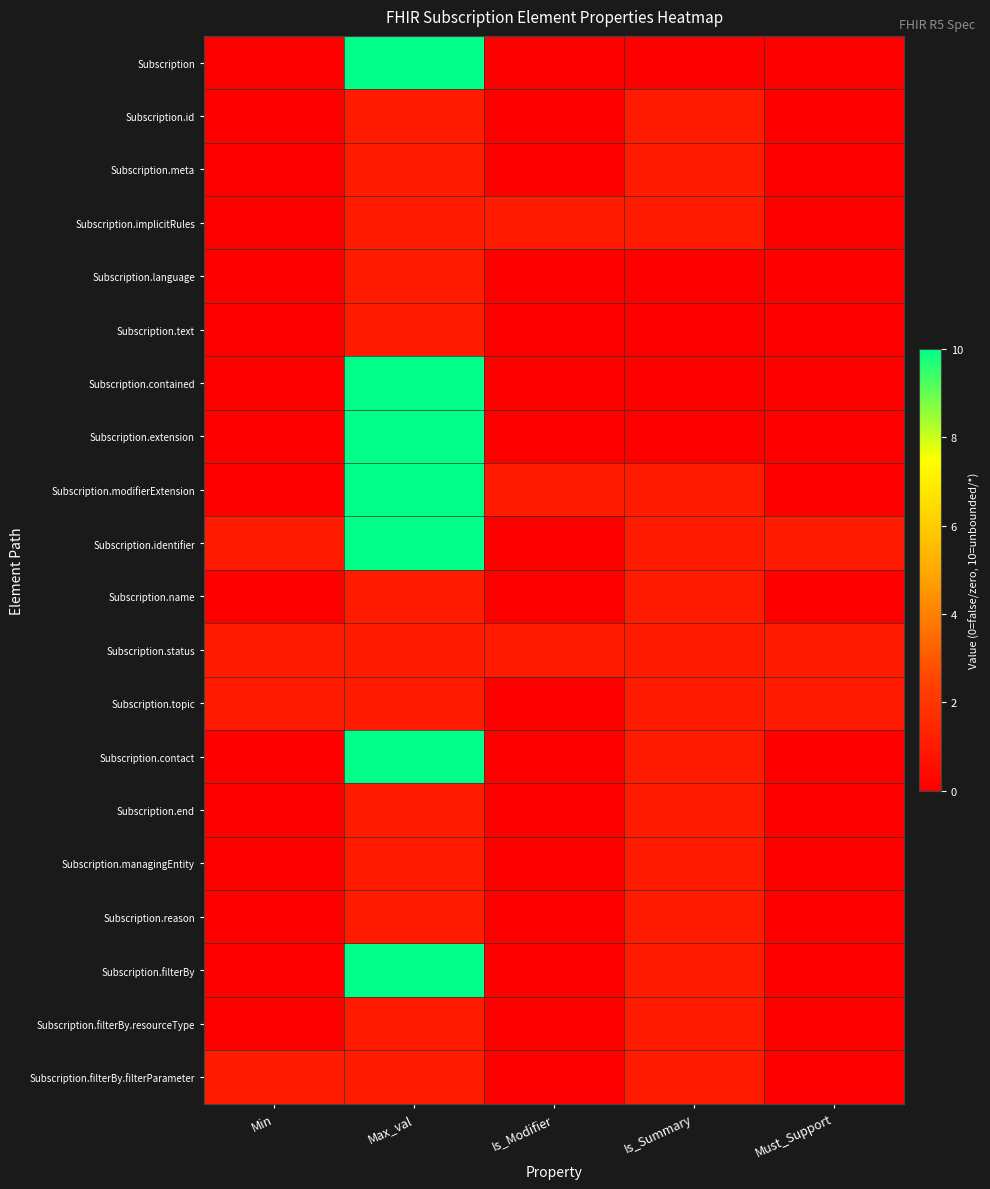

At how many categories does at least one series exceed 1?

1